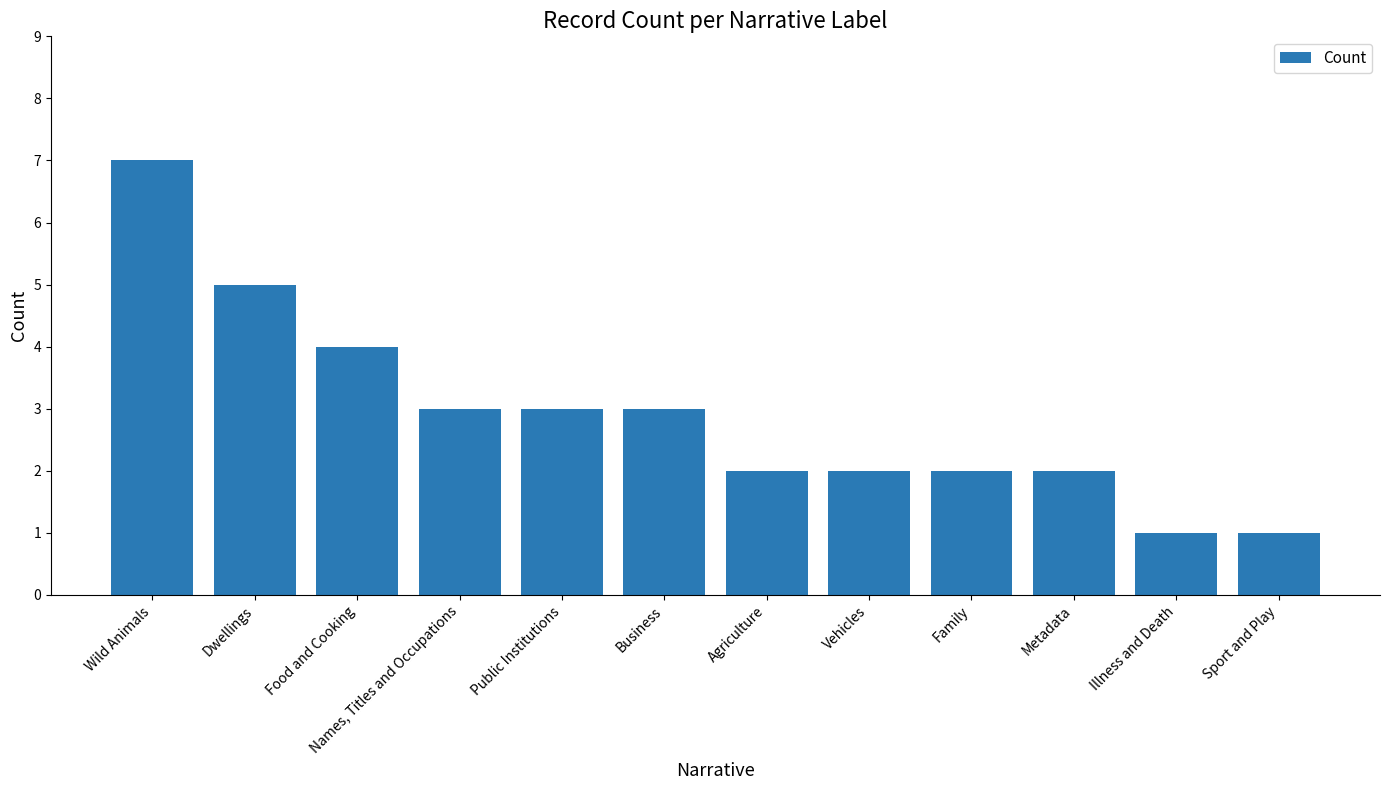

At which label does the data first exceed 3?

Wild Animals